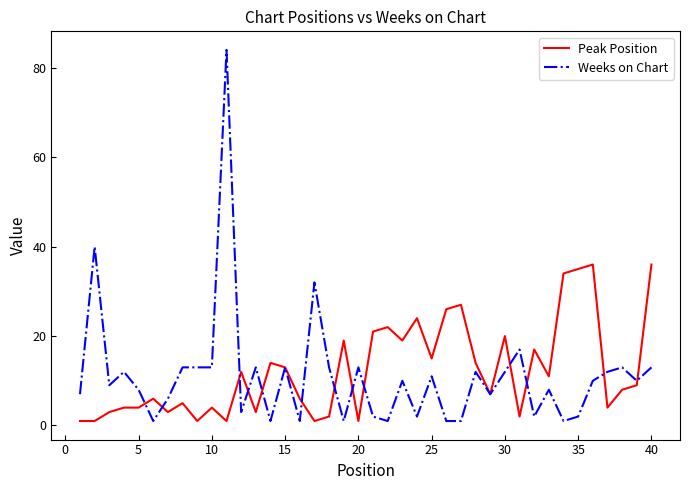

Which series has the largest range (max minus min)?

Weeks on Chart